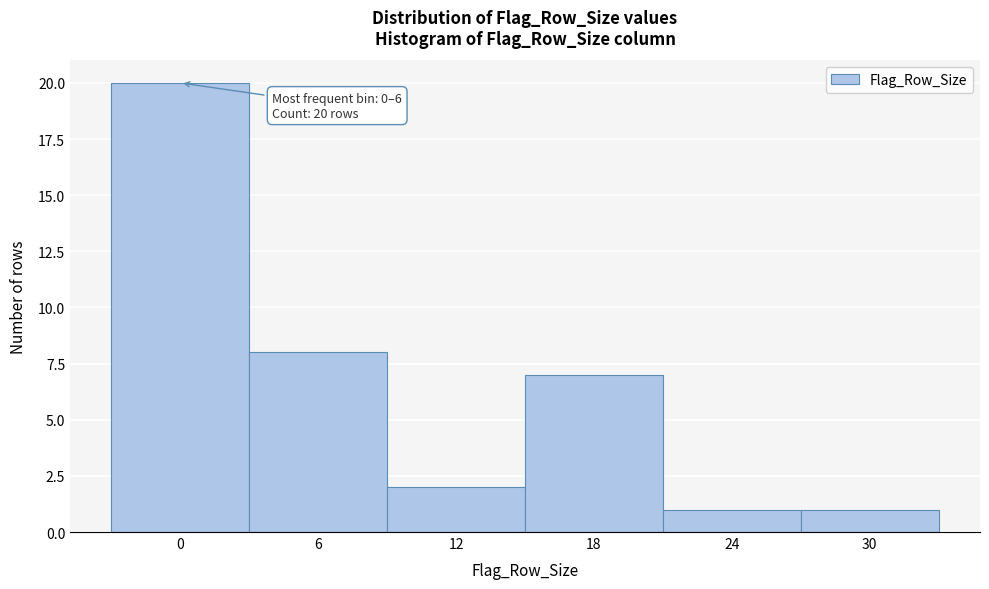

Reading left to right, extract all data points from this chart.

20	8	2	7	1	1